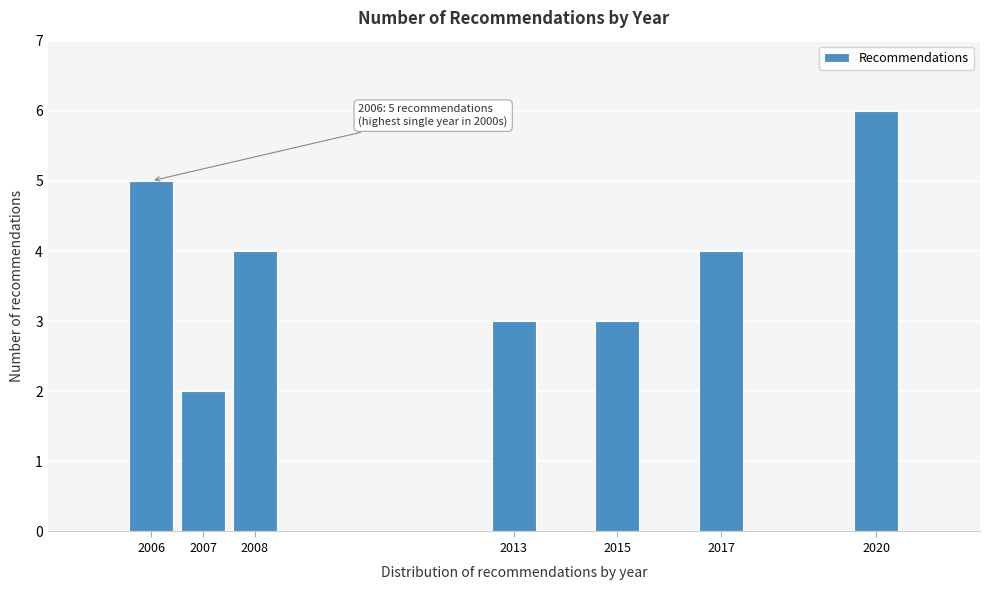

Reading right to left, what are all the values shown in this chart?

6	4	3	3	4	2	5